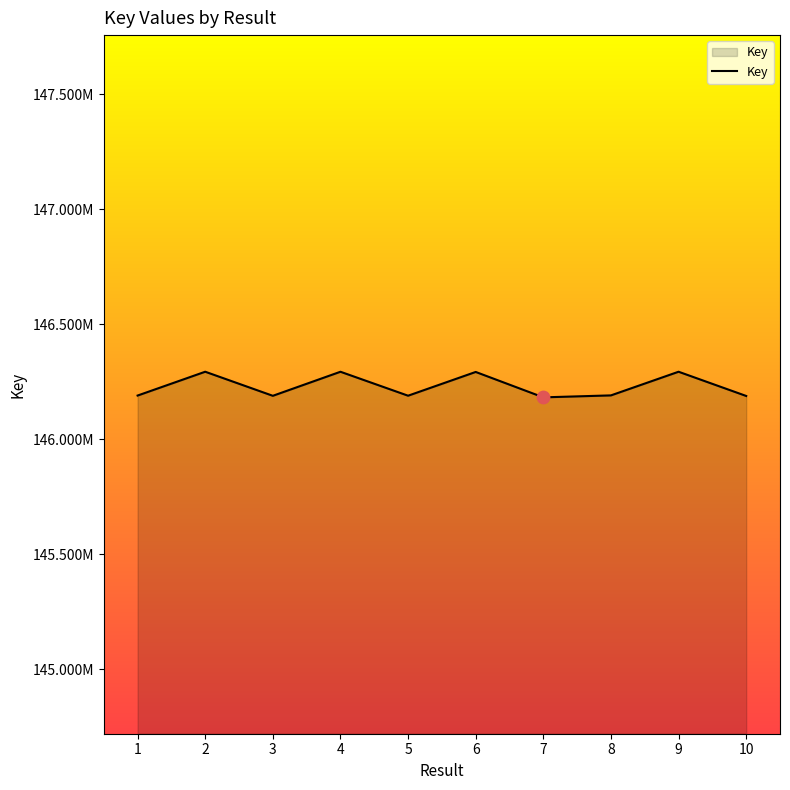

Which has a higher value, 6 or 10?

6